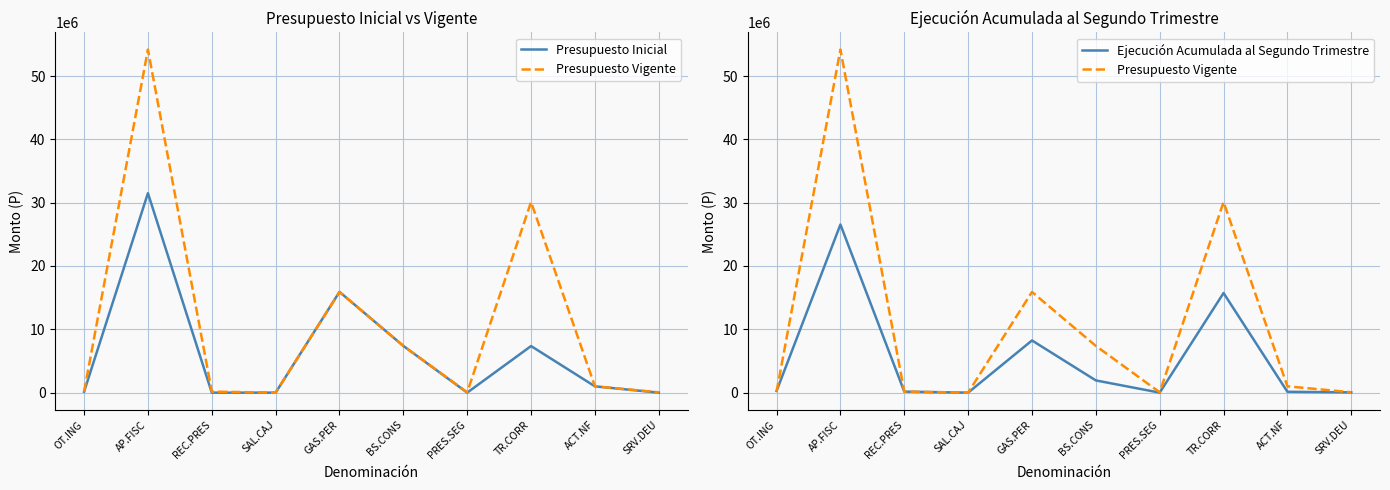

Between REC.PRES and TR.CORR, which series saw the biggest shift?

Presupuesto Vigente